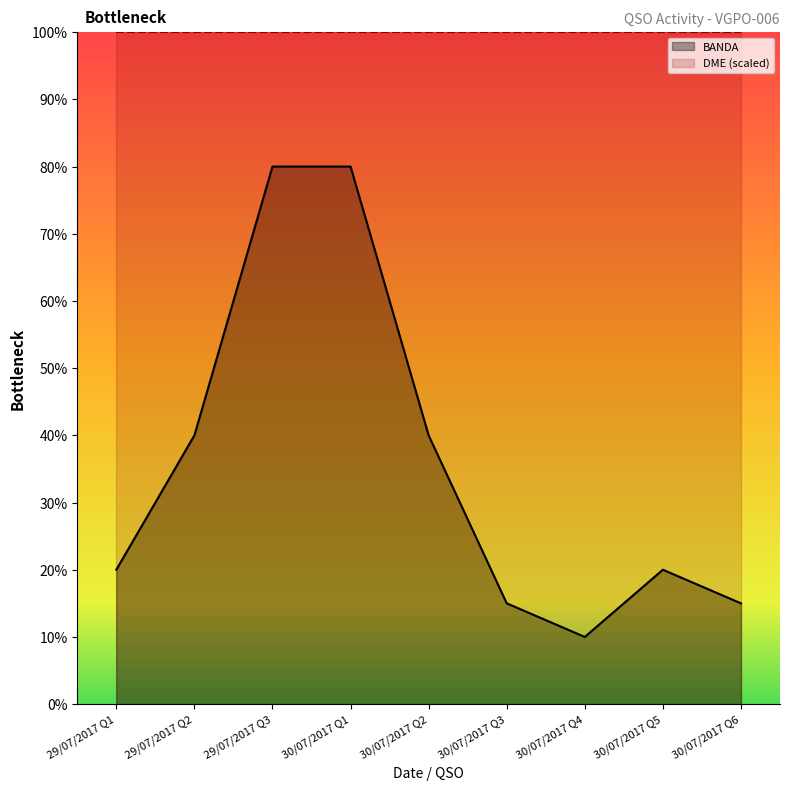

What position from the left is 30/07/2017 Q5?

8